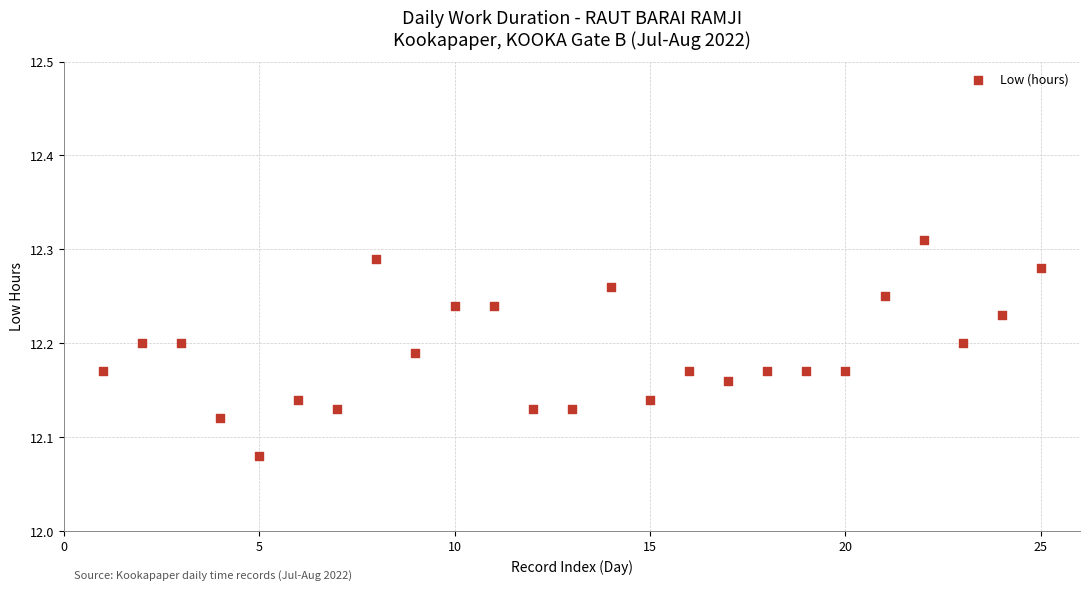

What is the range of X values (max minus min)?

24.0